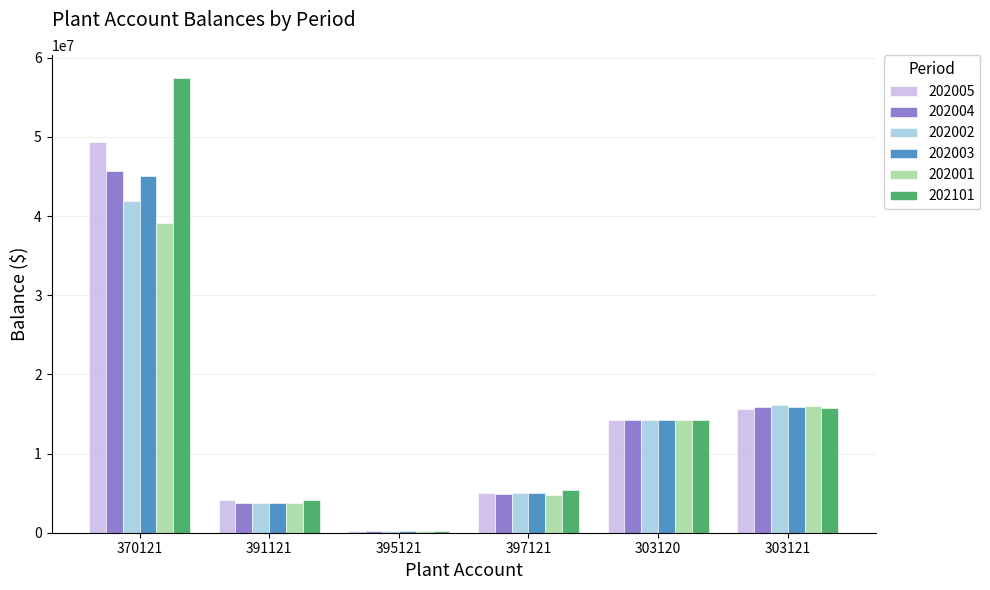

How many bars are there in total?

36